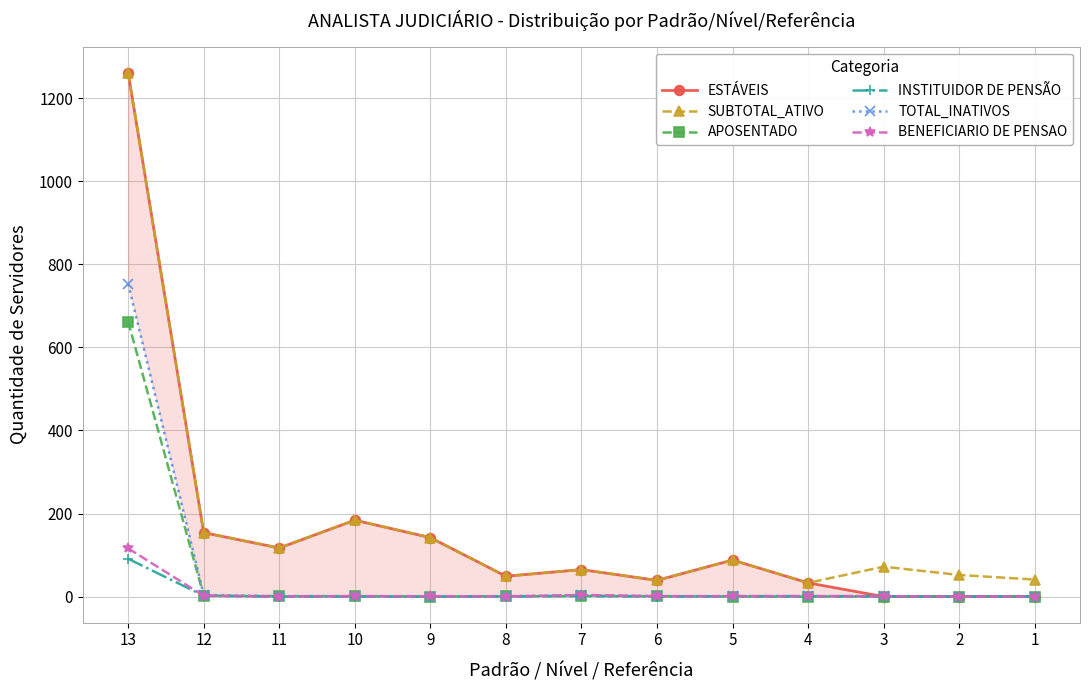

List the series in order of their peak value, lowest first.

INSTITUIDOR DE PENSÃO, BENEFICIARIO DE PENSAO, APOSENTADO, TOTAL_INATIVOS, ESTÁVEIS, SUBTOTAL_ATIVO